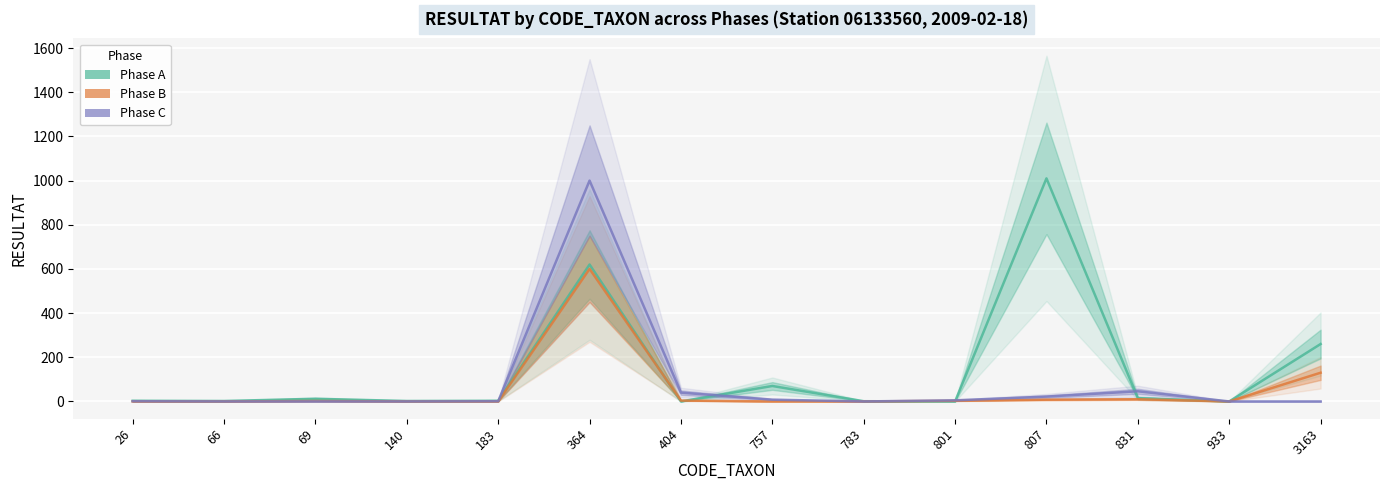

Reading left to right, list all the values displayed in this chart.

Phase A: 26=3	66=2	69=12	140=2	183=3	364=620	404=0	757=70	783=1	801=0	807=1010	831=15	933=0	3163=260
Phase B: 26=0	66=0	69=2	140=0	183=0	364=600	404=4	757=0	783=0	801=3	807=8	831=10	933=0	3163=130
Phase C: 26=1	66=0	69=0	140=0	183=1	364=1000	404=40	757=8	783=0	801=5	807=22	831=46	933=0	3163=0